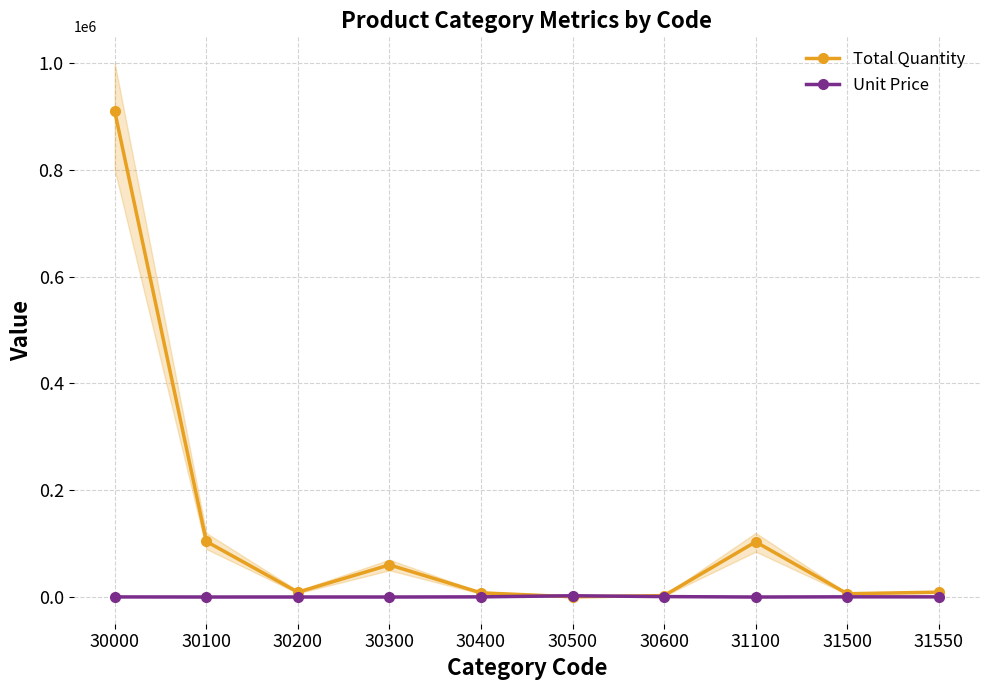

Which category has the highest value across all series?

30000